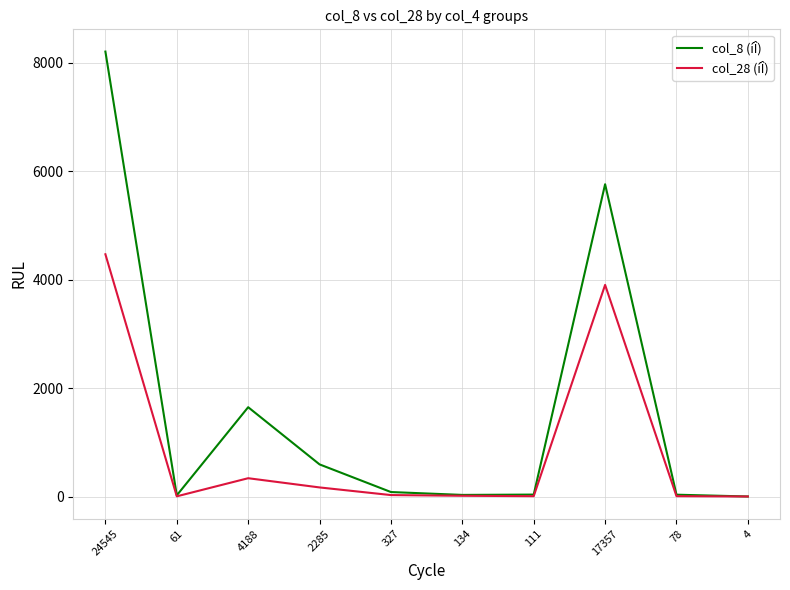

Which series has the largest range (max minus min)?

col_8 (íÎ)